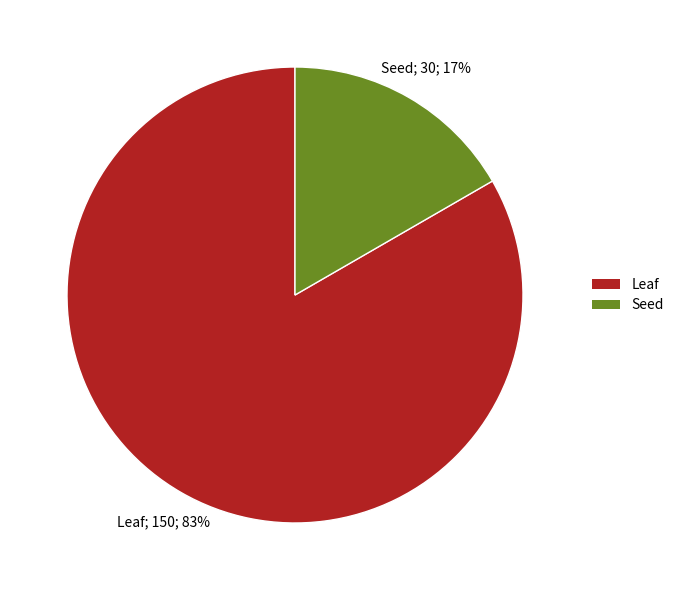

To the nearest percent, what is the combined percentage of Seed and Leaf?

100%